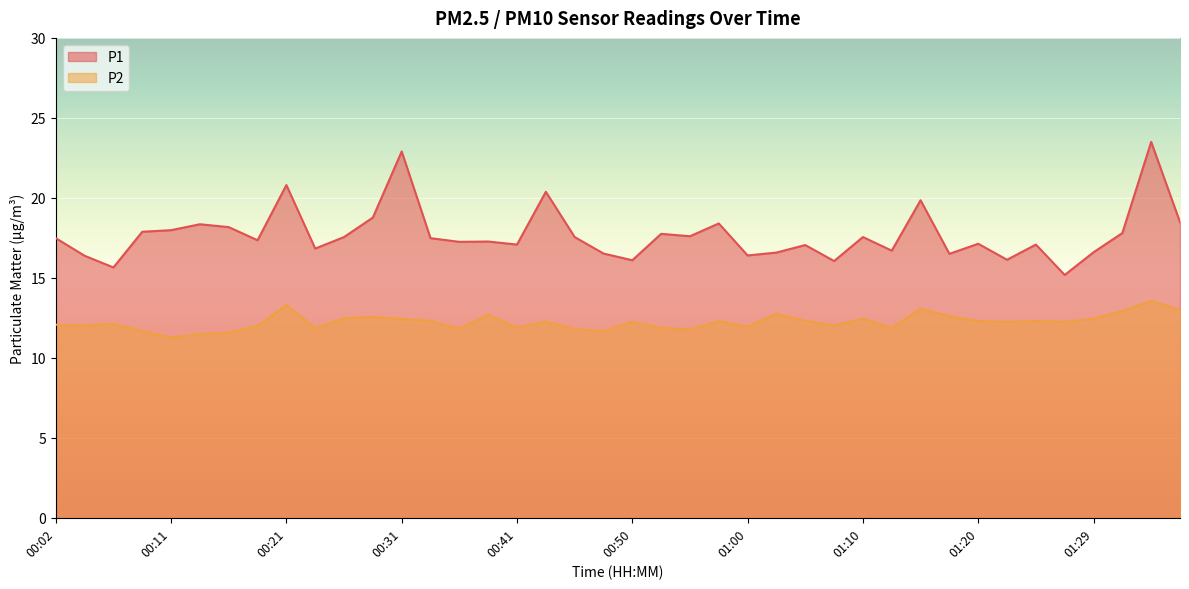

The value of P1 at 00:21 is 20.8. True or false?

True